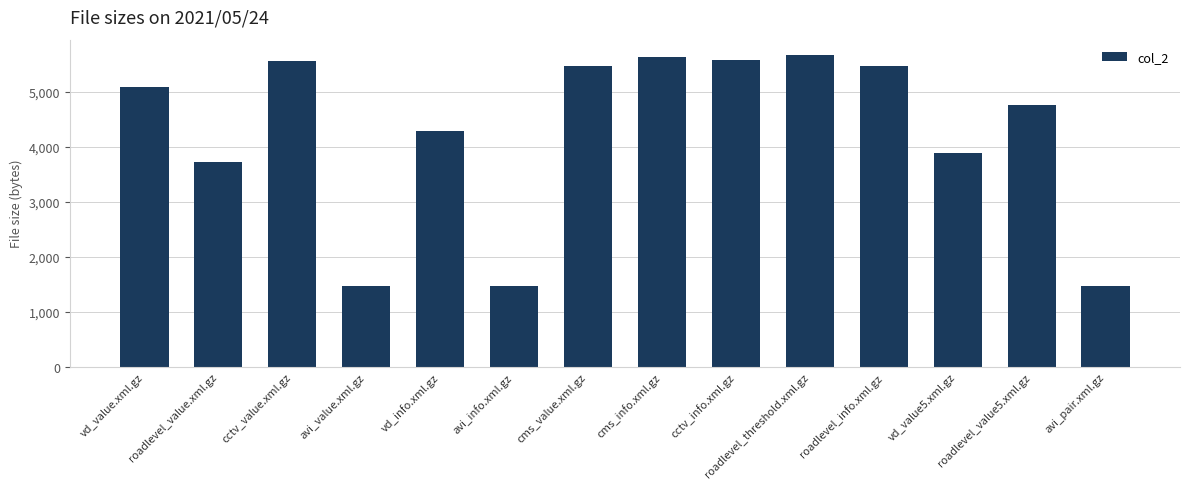

What is the smallest value displayed?

1469